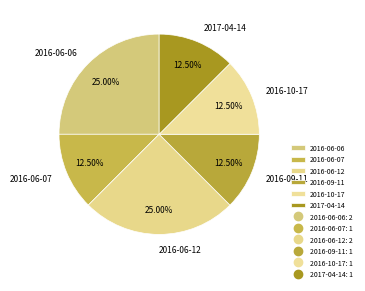

Between 2016-09-11 and 2016-06-06, which is larger?

2016-06-06